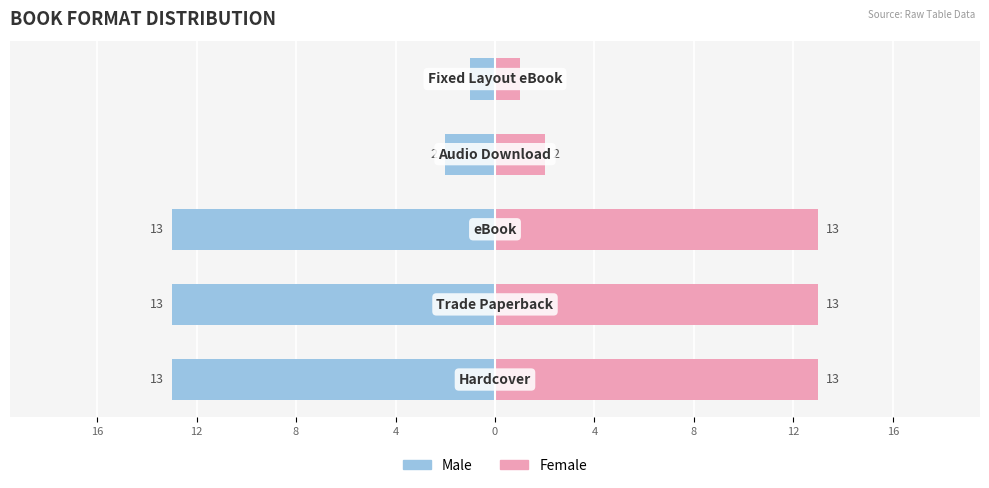

What is the value of the Female bar at the 4th from the left?

2